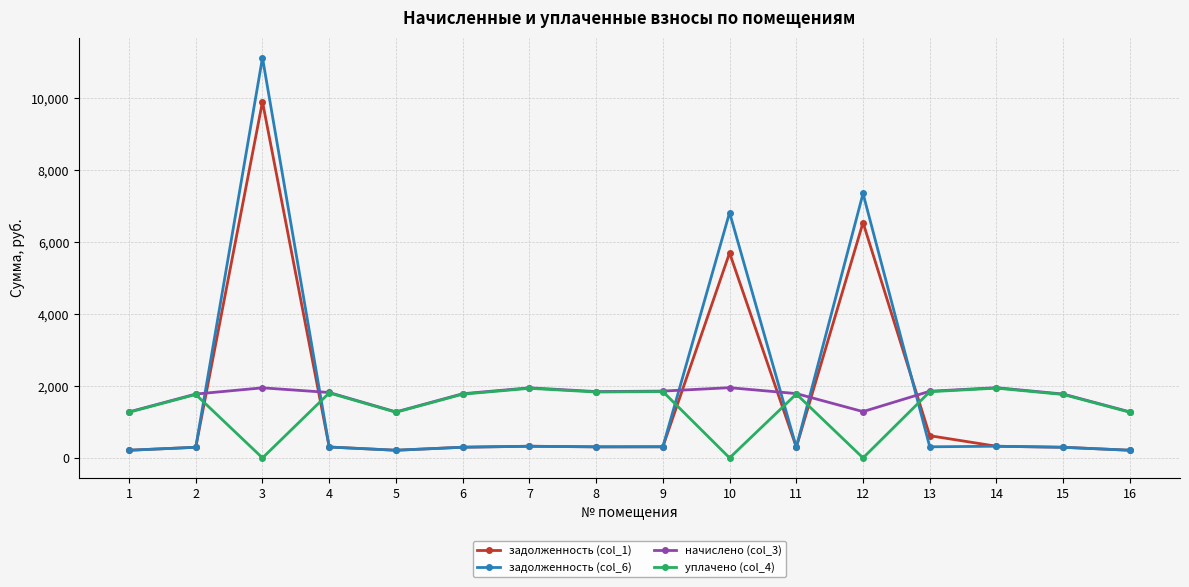

Is this an area chart (filled region under the line)?

No